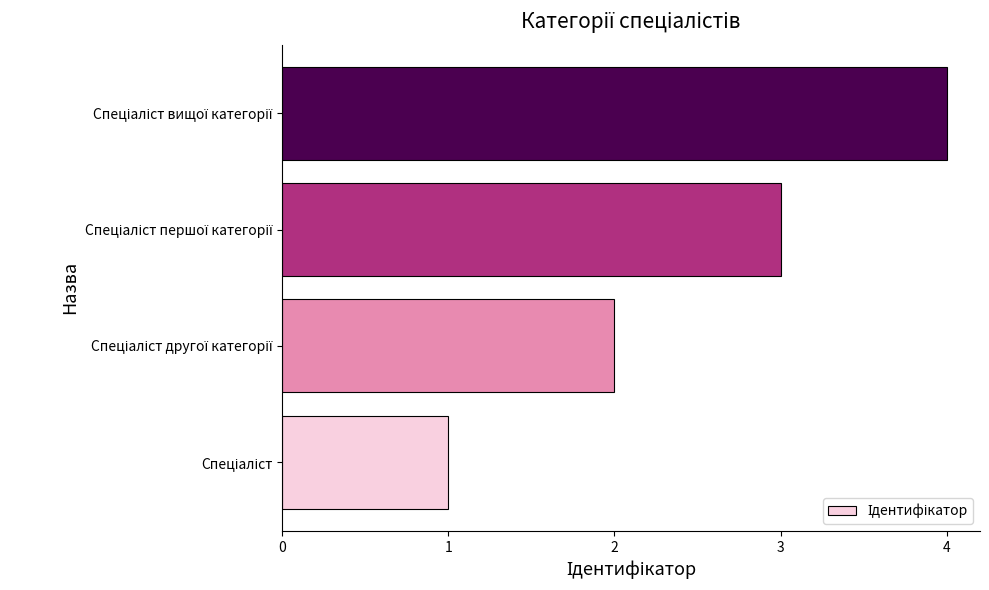

How many values are between 2 and 4?

3